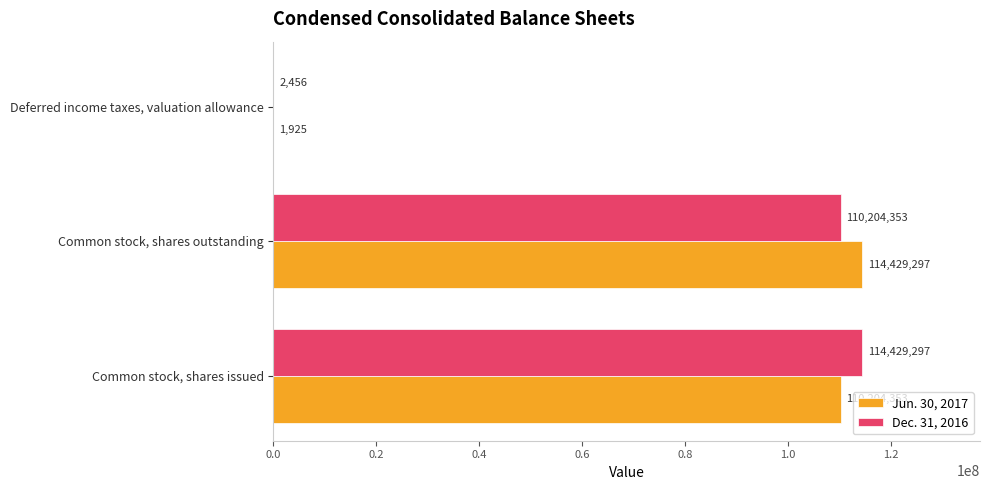

Count the number of categories in the chart.

3